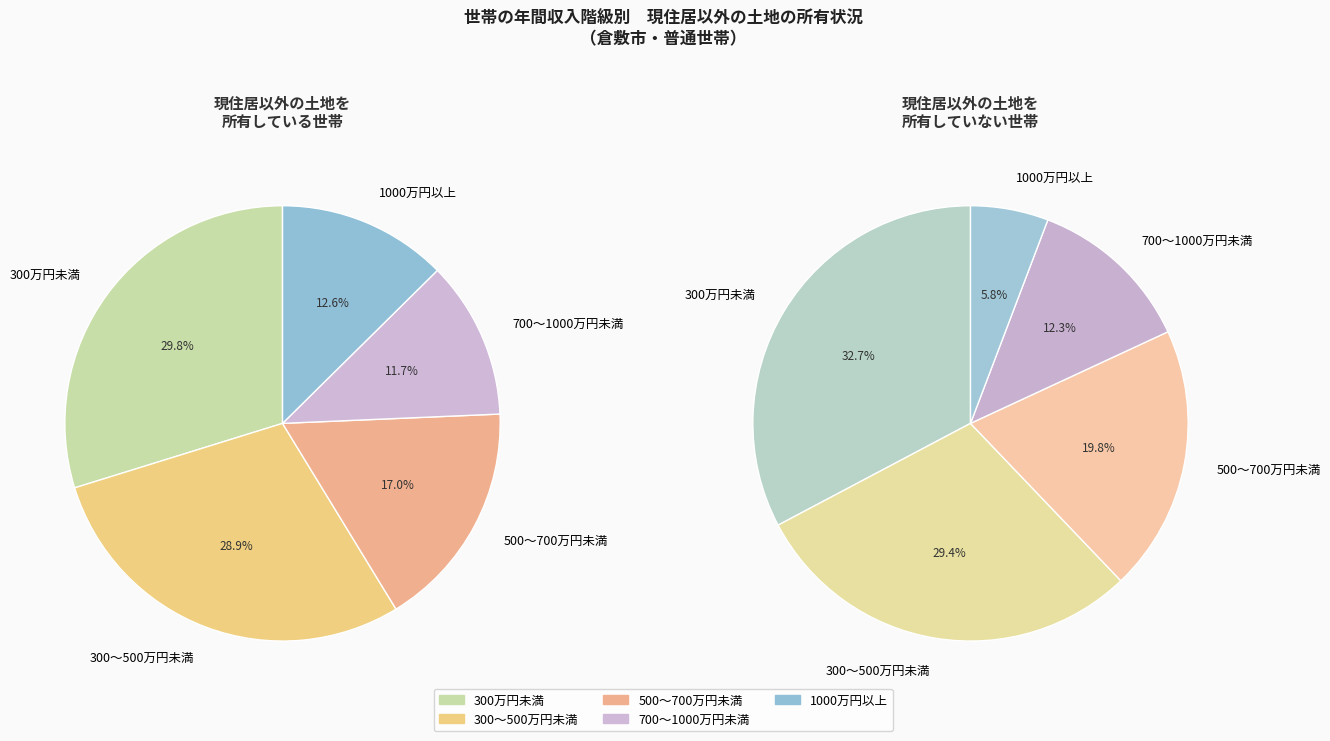

How many slices are in this pie chart?

5